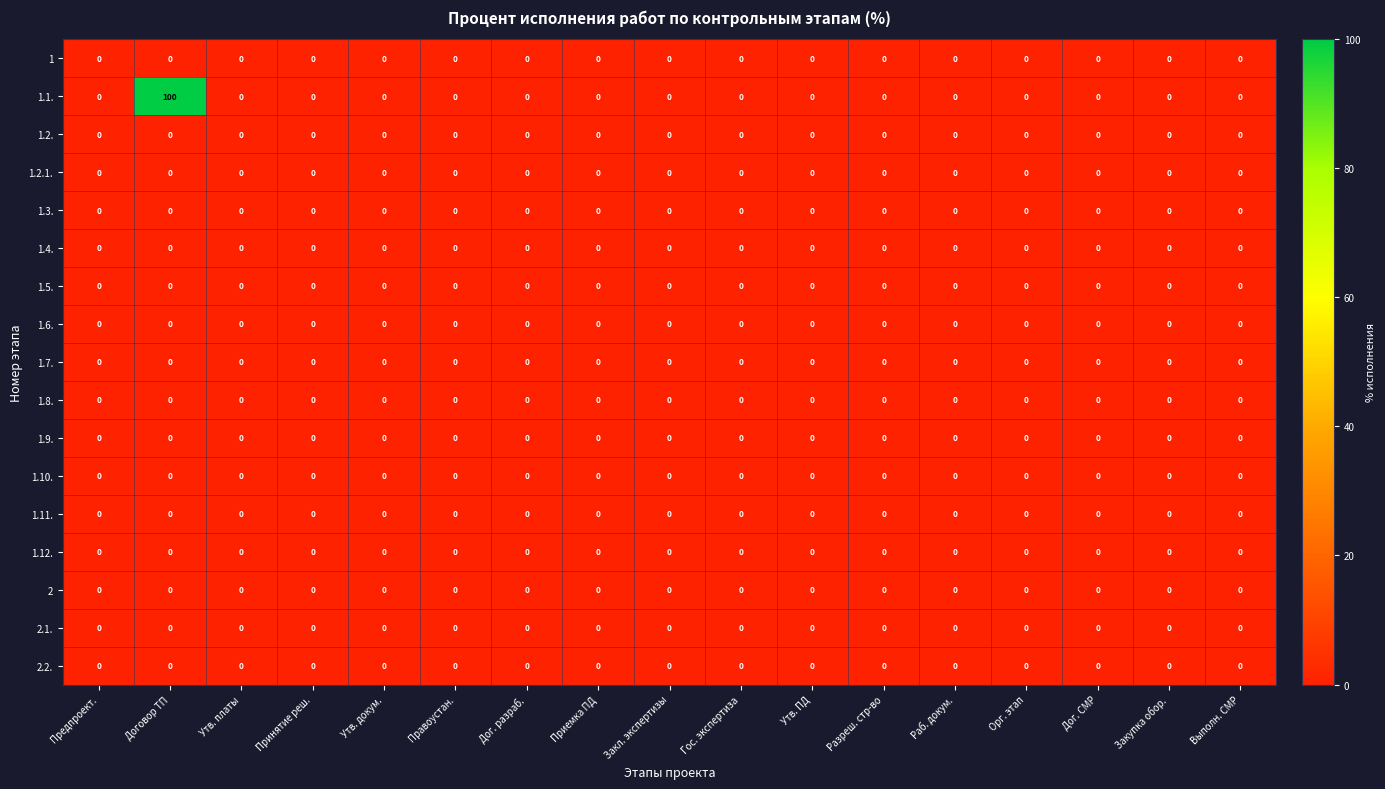

Which series has the widest spread of values?

1.1.